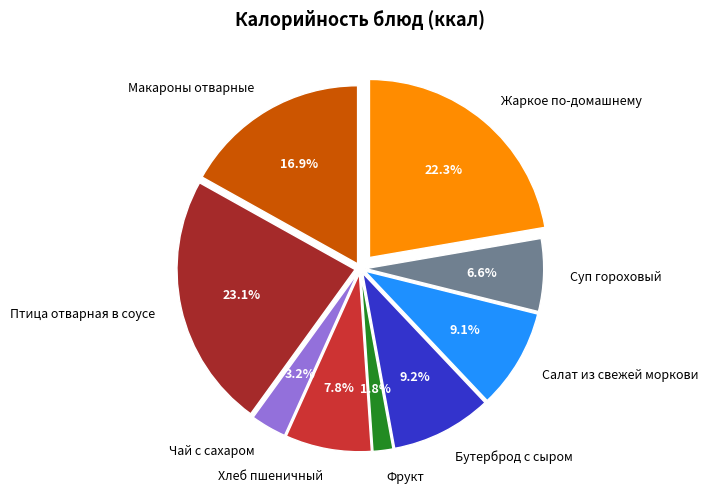

To the nearest percent, what is the average slice percentage?

11%